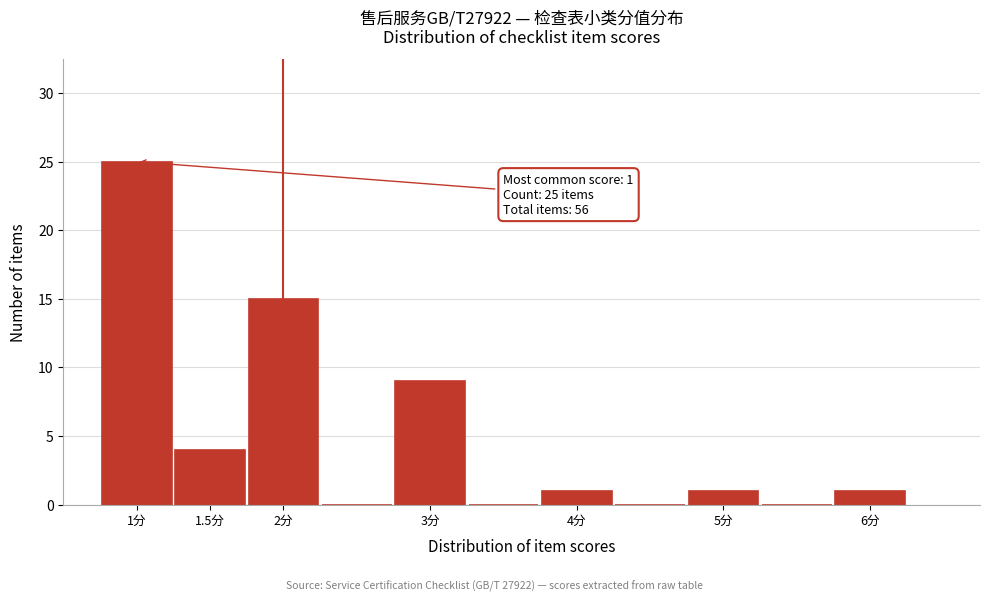

Over which range of the x-axis is the bar tallest?

0.75 to 1.25